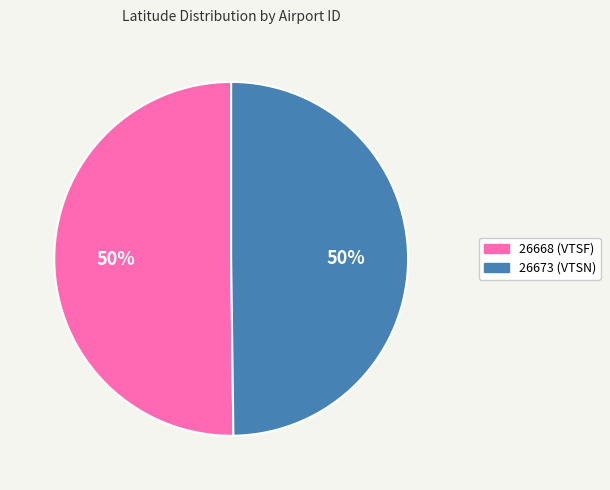

To the nearest percent, what portion does 26673 represent?

50%